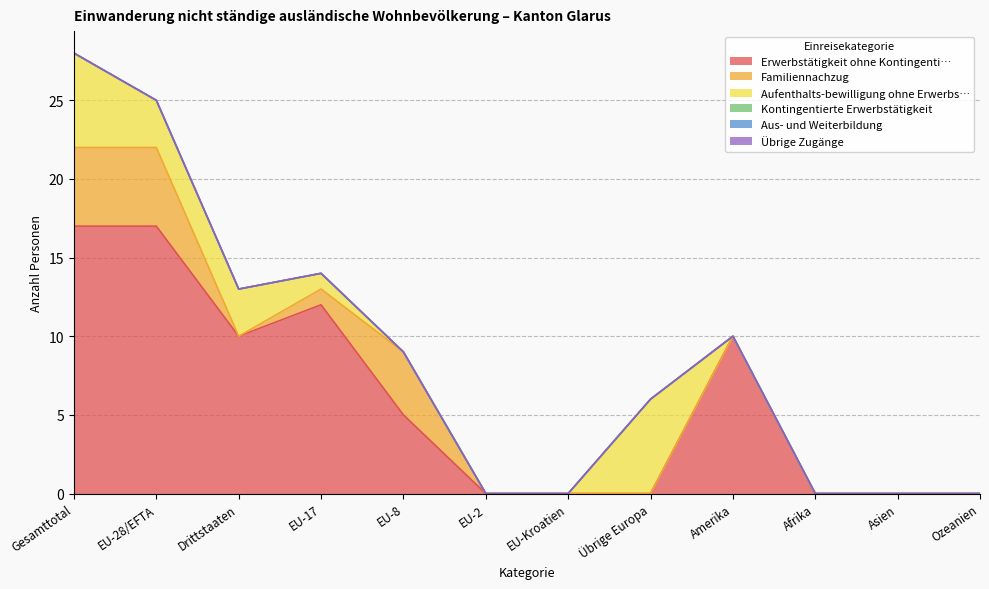

True or false: Übrige Zugänge and Aufenthalts-bewilligung ohne Erwerbs… cross at least once.

False